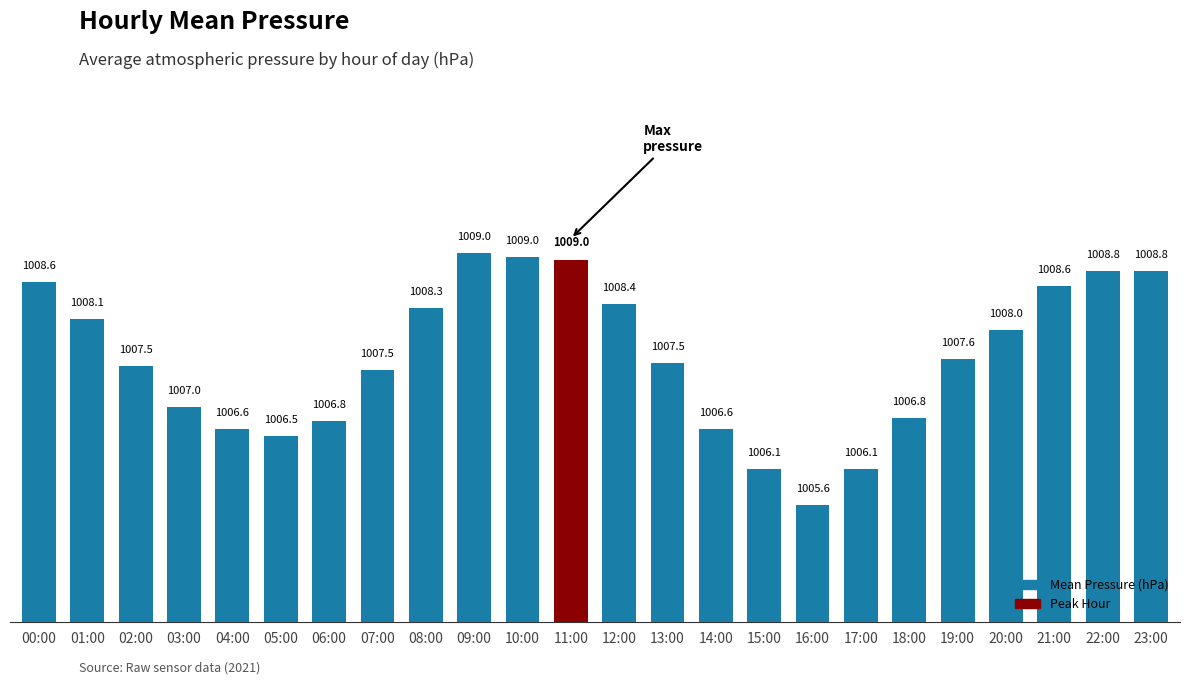

Count the number of categories in the chart.

24